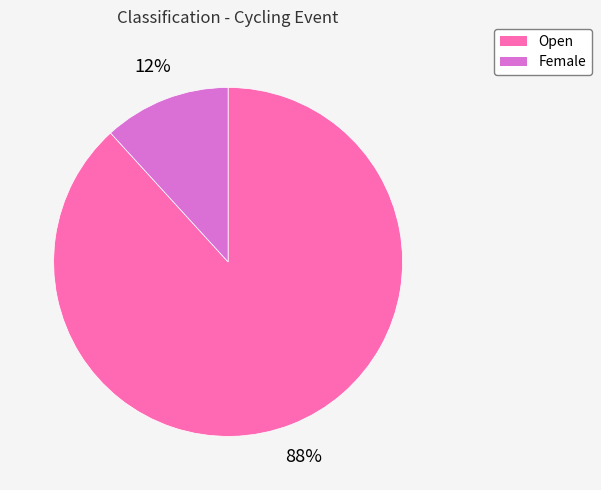

Do Female and Open together represent more than half of the pie?

Yes